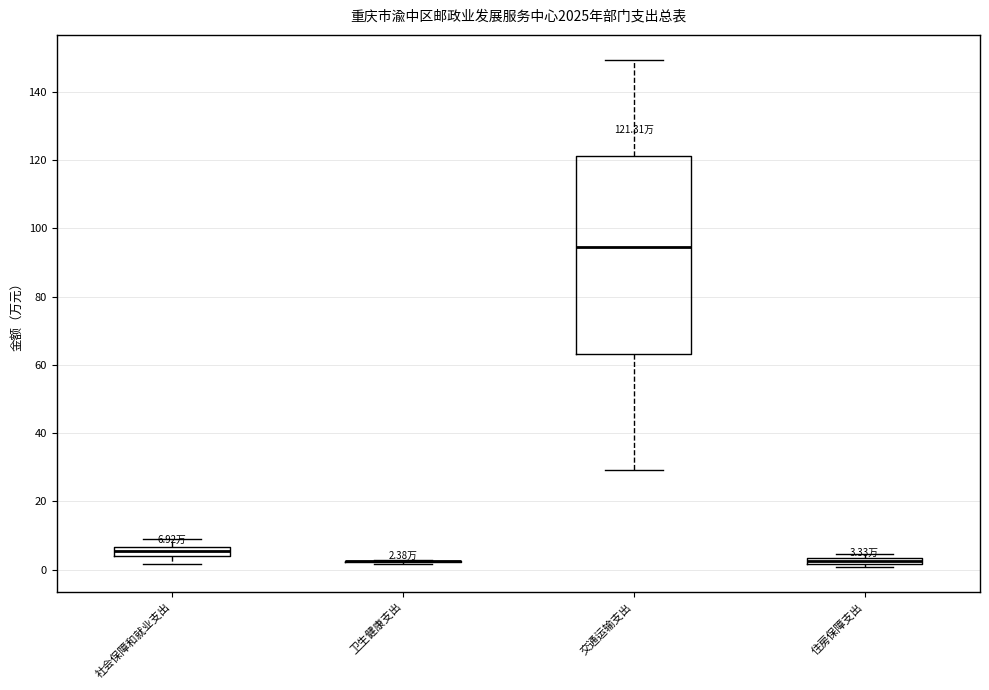

Which box is the tallest, from its lower edge to its upper edge?

交通运输支出